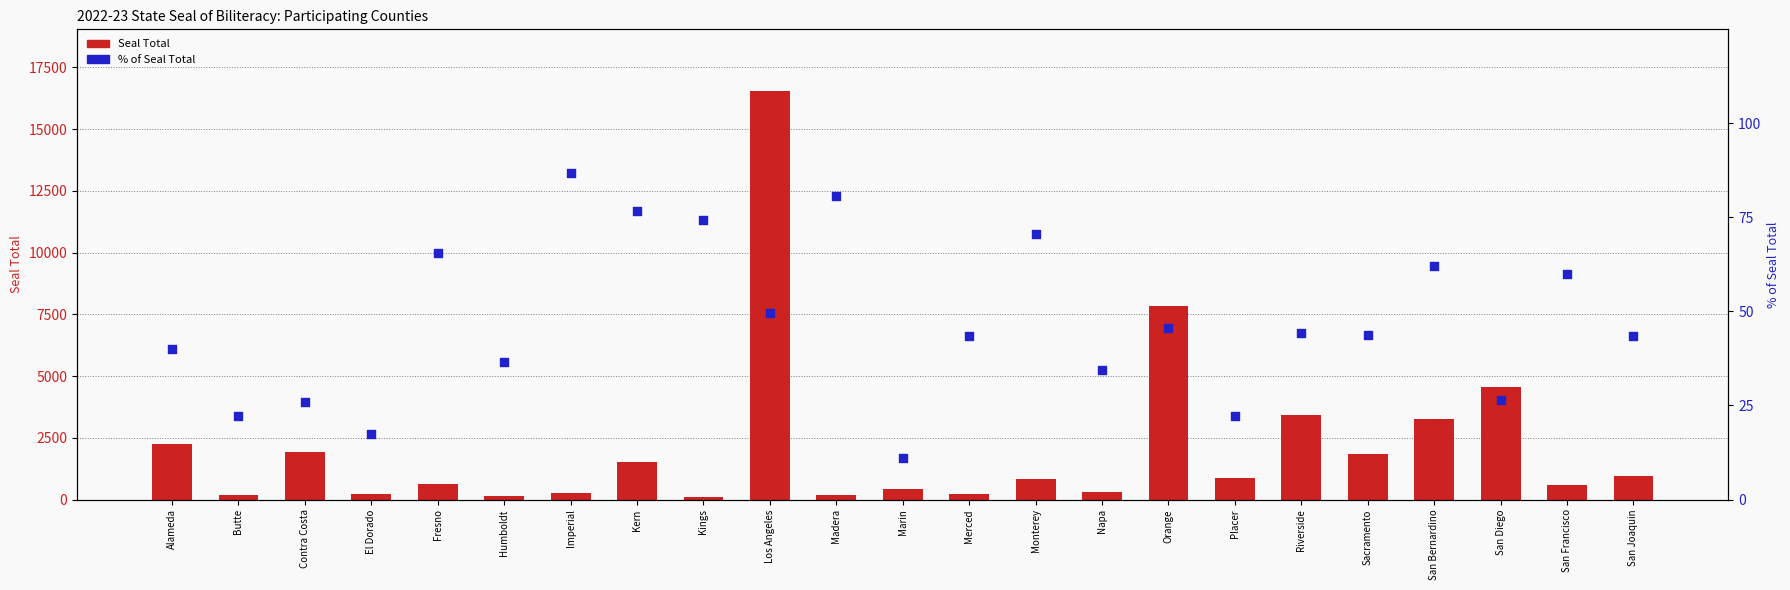

Is the value of % of Seal Total at Los Angeles greater than the value of Seal Total at Riverside?

No